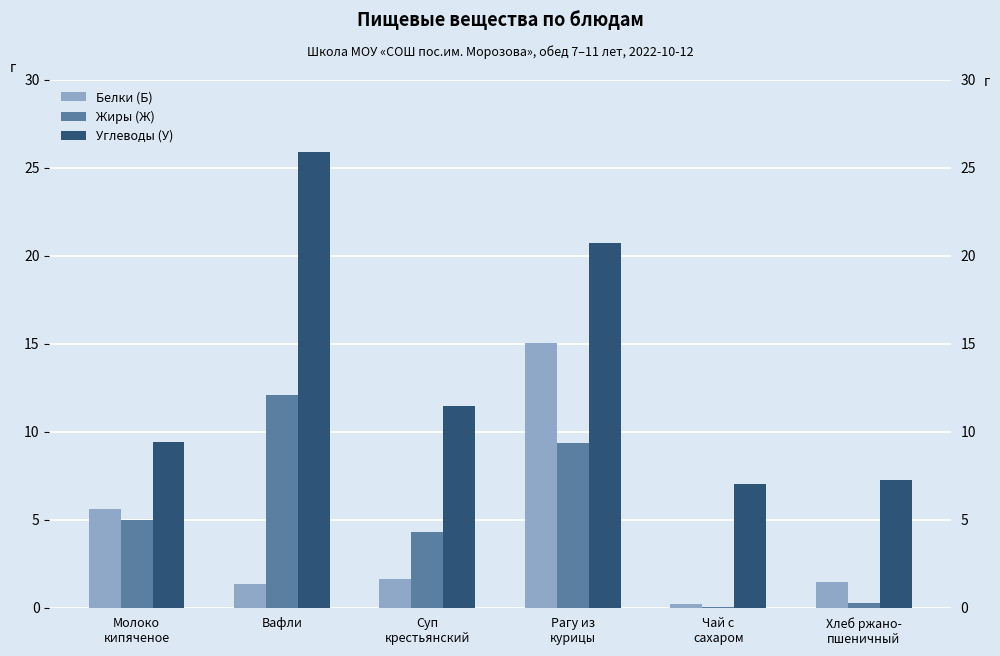

Is the value of Белки (Б) at Чай с
сахаром greater than the value of Жиры (Ж) at Молоко
кипяченое?

No